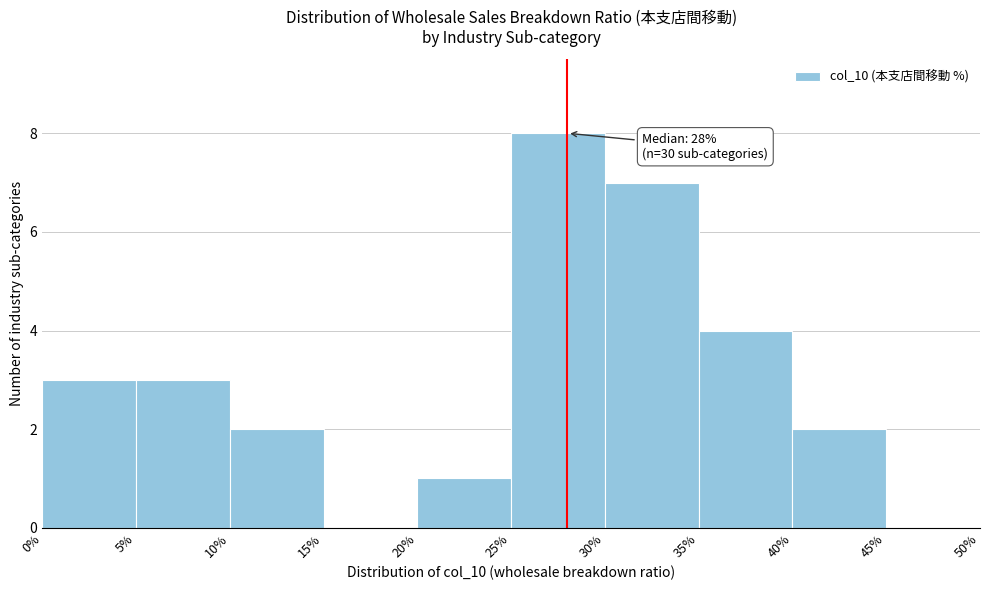

Which range on the x-axis has the tallest bar?

25% to 30%